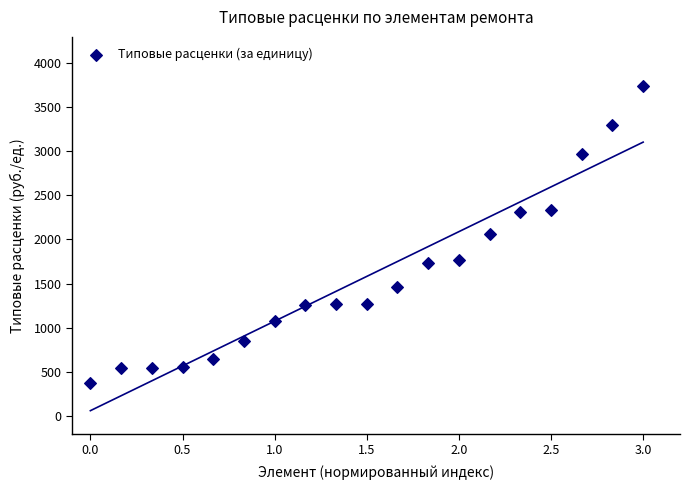

What is the range of X values (max minus min)?

3.0